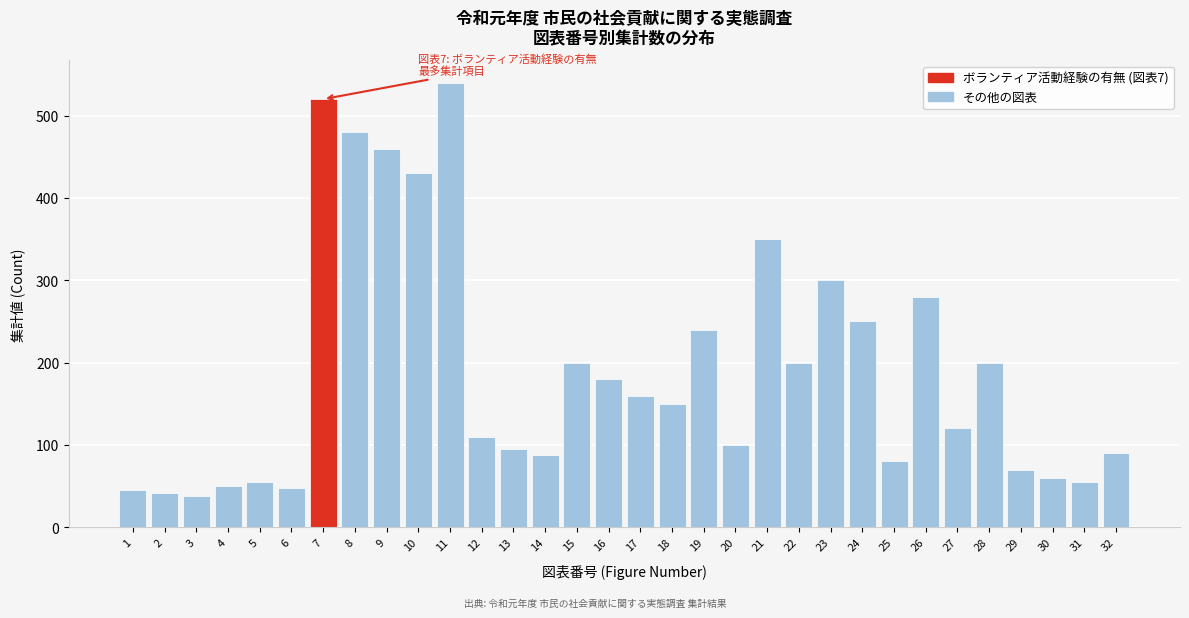

The chart shows a value of 20 at 29. True or false?

False